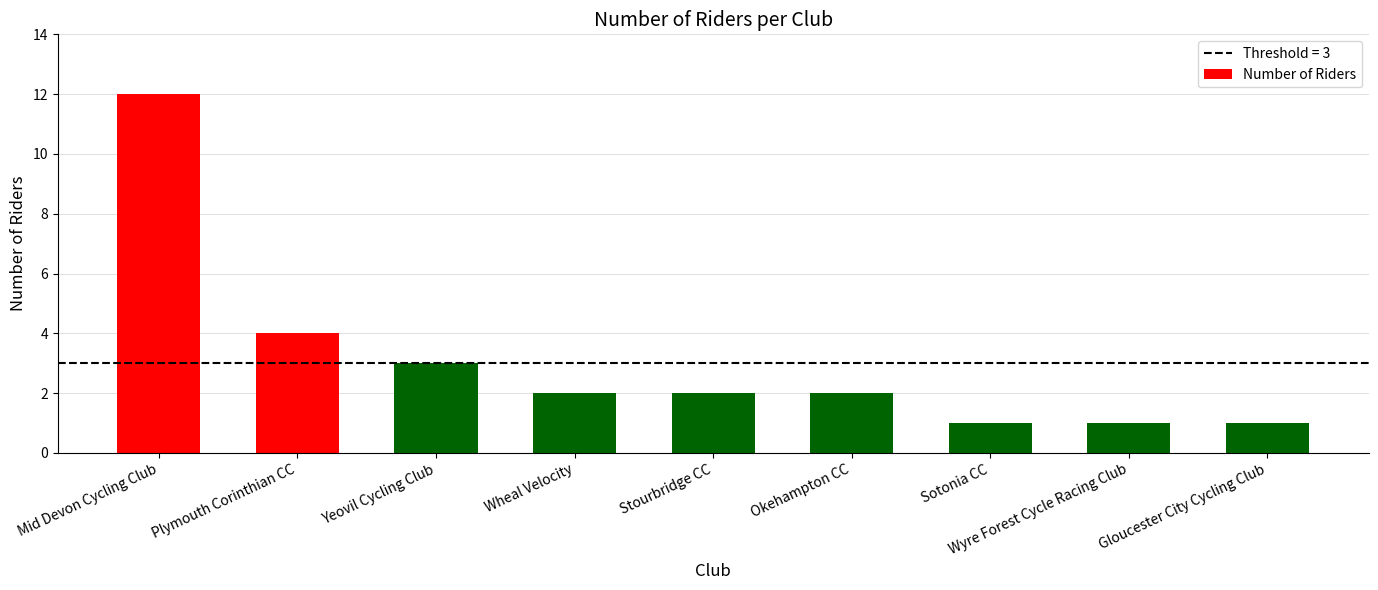

Are the bars horizontal?

No